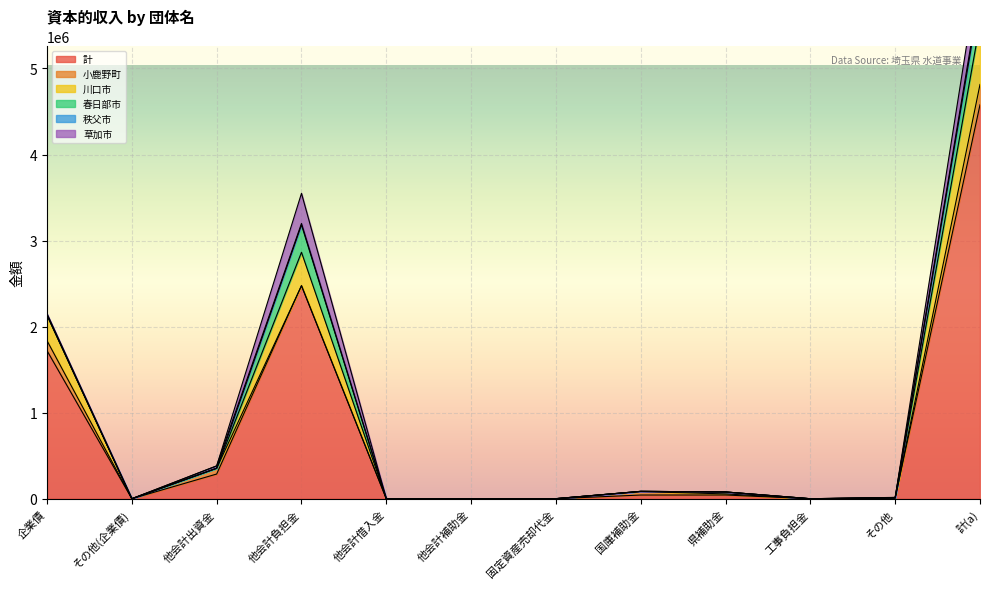

What is the average value of the 計 series?

763007